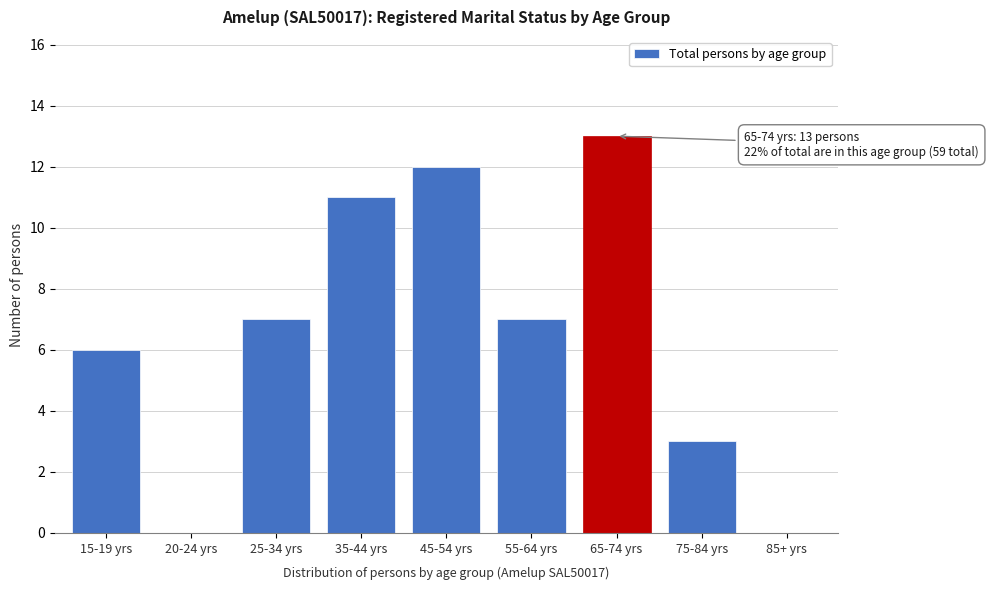

Reading left to right, transcribe all the data shown in this chart.

15-19 yrs=6	20-24 yrs=0	25-34 yrs=7	35-44 yrs=11	45-54 yrs=12	55-64 yrs=7	65-74 yrs=13	75-84 yrs=3	85+ yrs=0